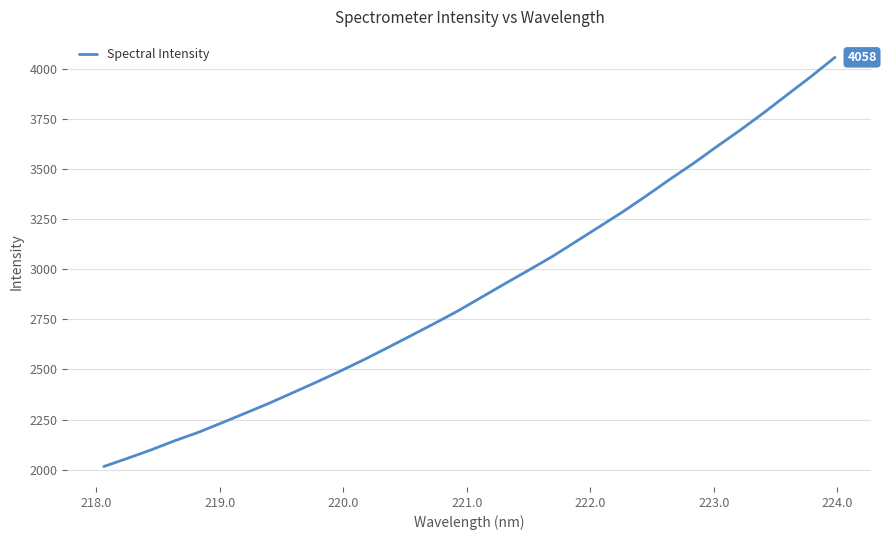

Count the number of values greater than 2860.

16